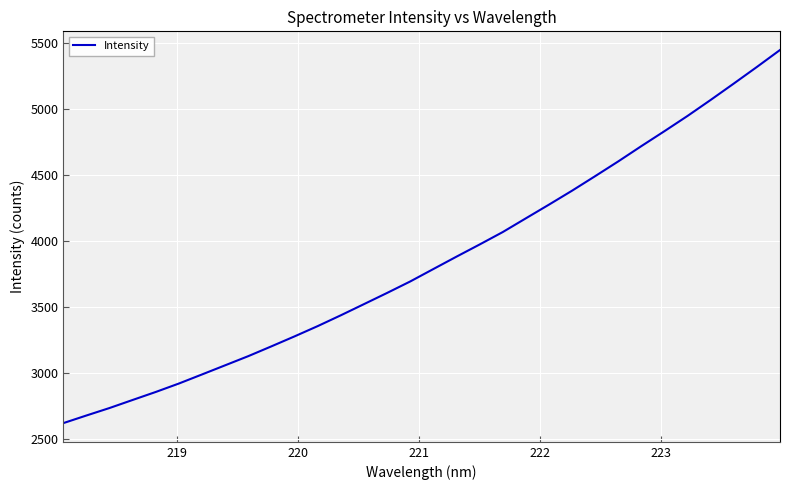

What is the greatest value displayed?

5450.6